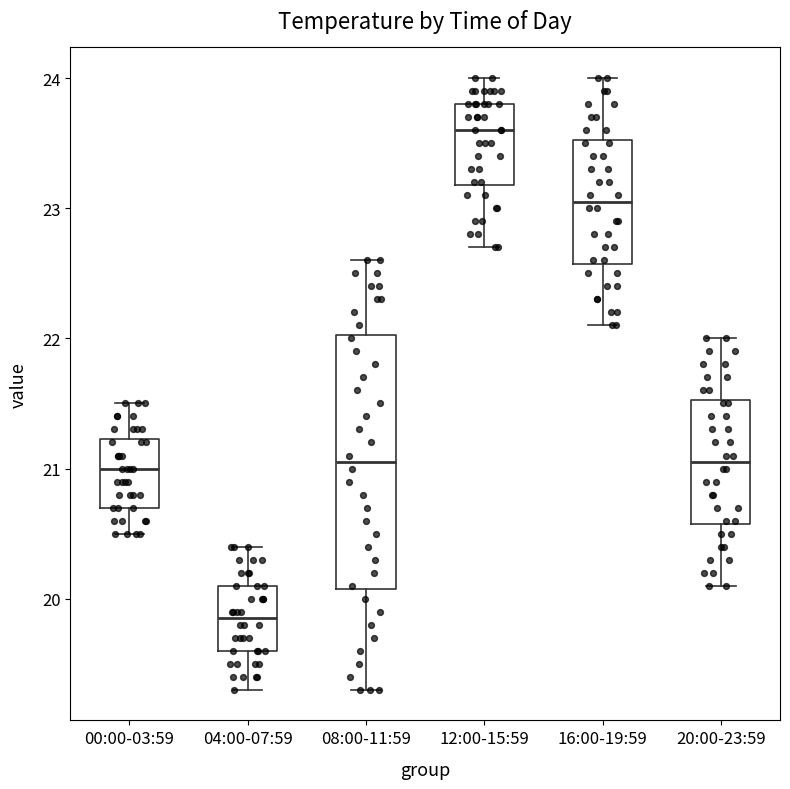

Which box has the lowest median line?

04:00-07:59